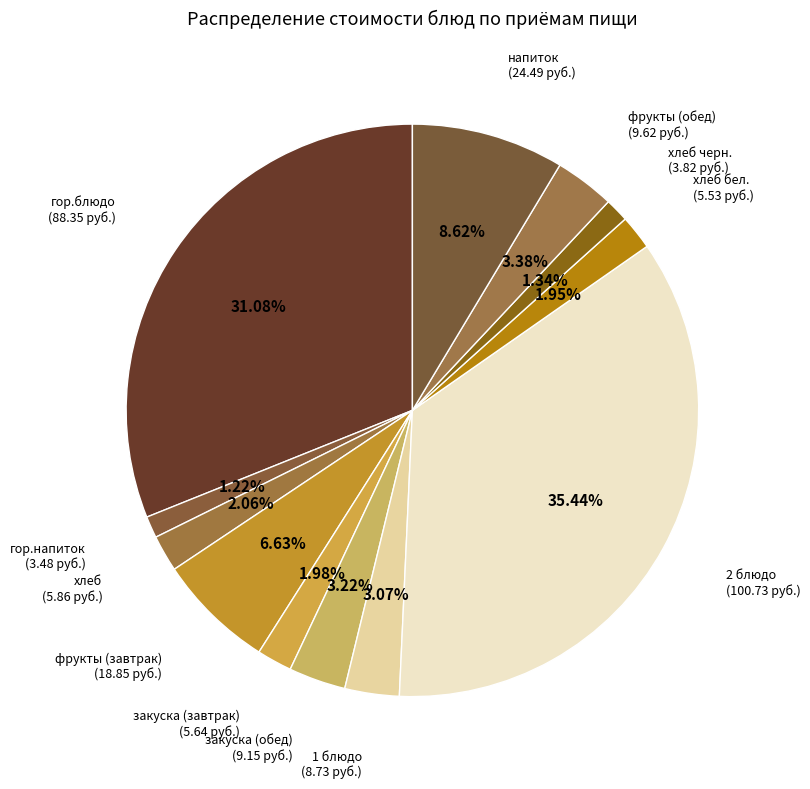

Does any single category account for the majority?

No